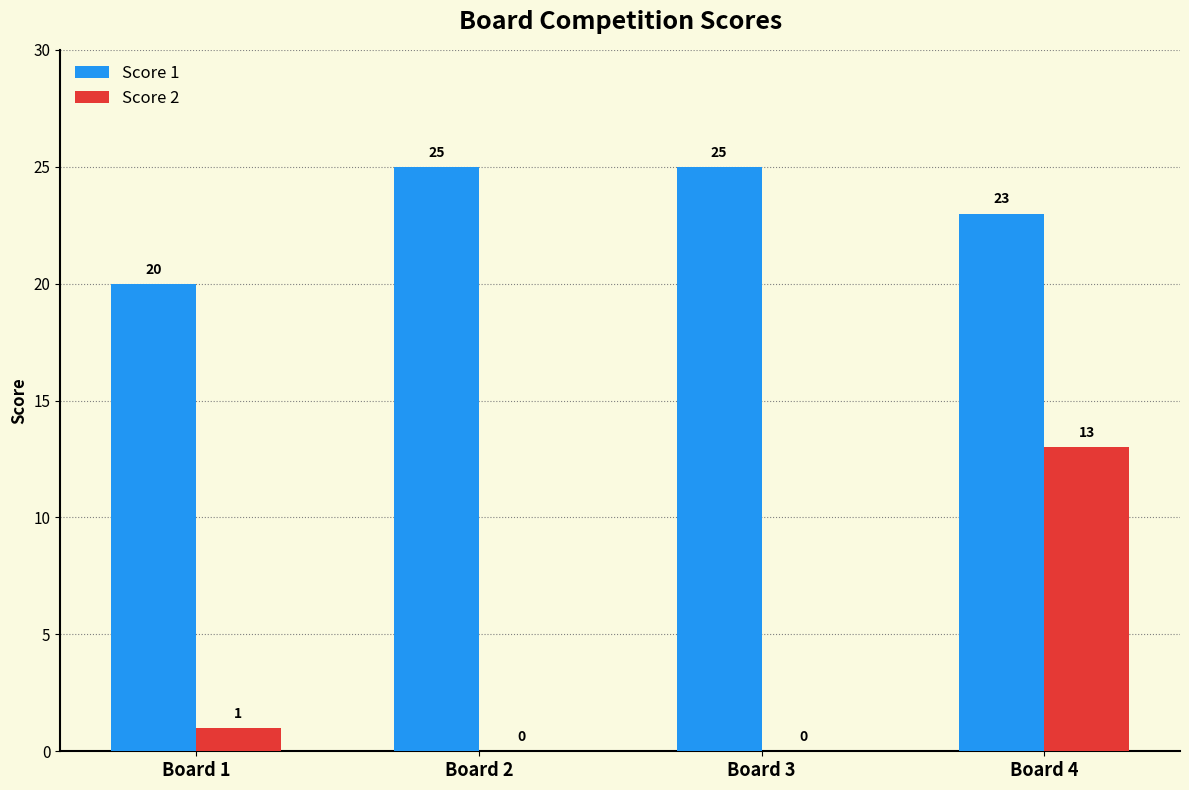

Reading left to right, extract all data points from this chart.

Score 1: 20	25	25	23
Score 2: 1	0	0	13